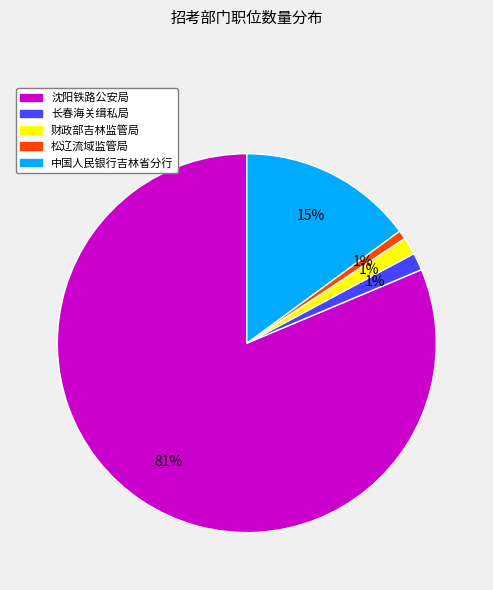

Is there a majority slice in this chart?

Yes